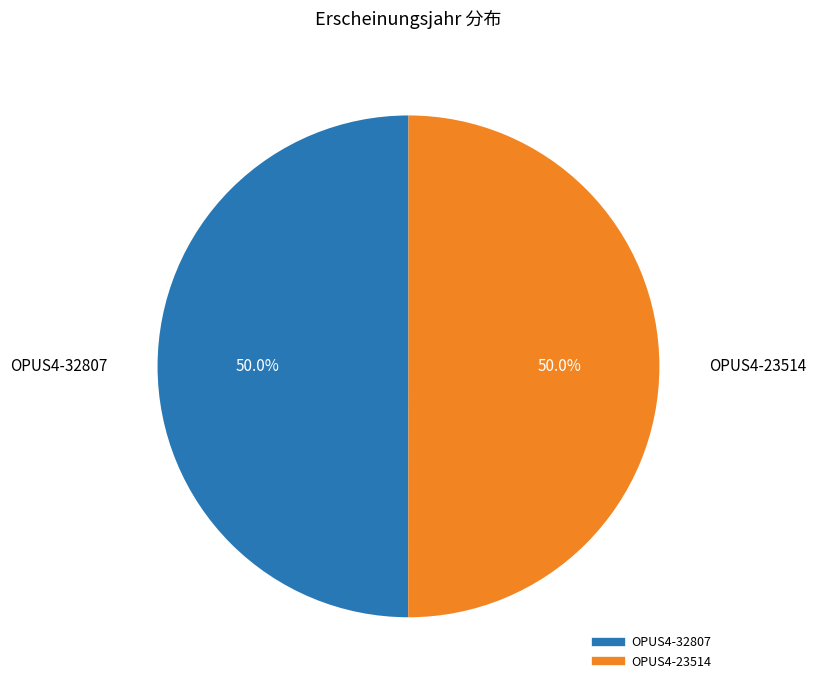

Approximately how many times larger is the value at OPUS4-32807 compared to OPUS4-23514?

1.0